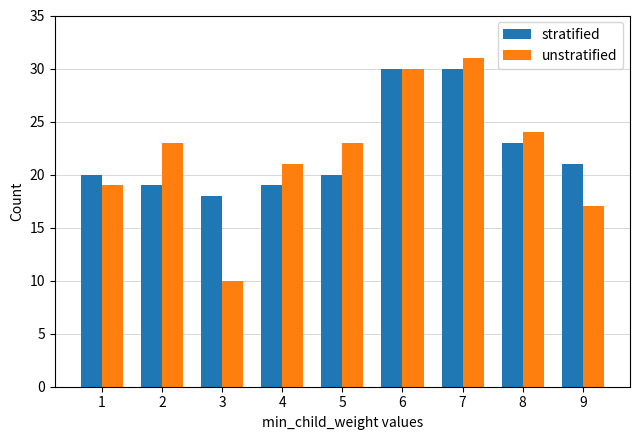

Rank the series by their maximum value, from lowest to highest.

stratified, unstratified